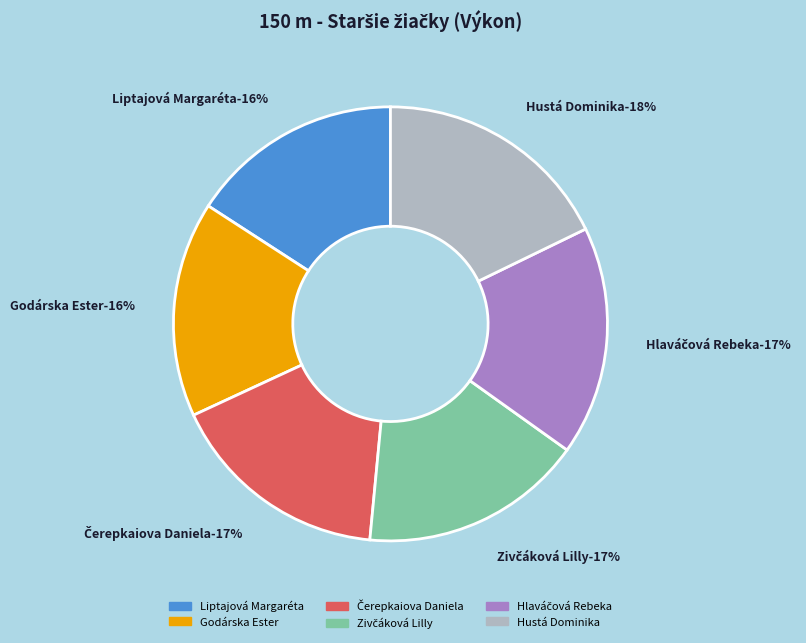

The Hlaváčová Rebeka slice represents 7% of the pie. True or false?

False